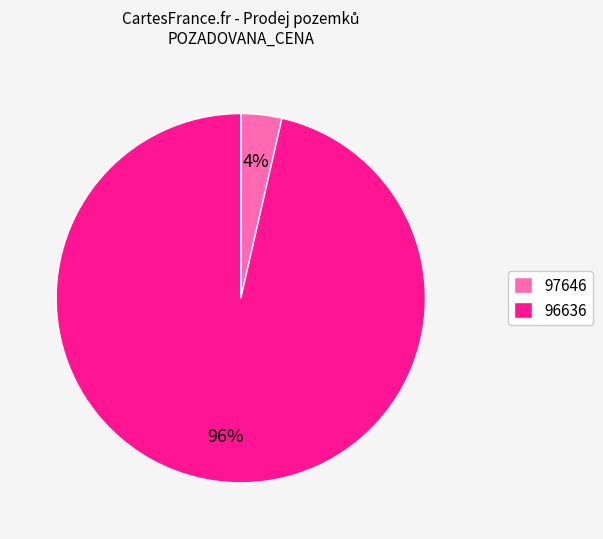

Which category has the biggest portion of the pie?

96636